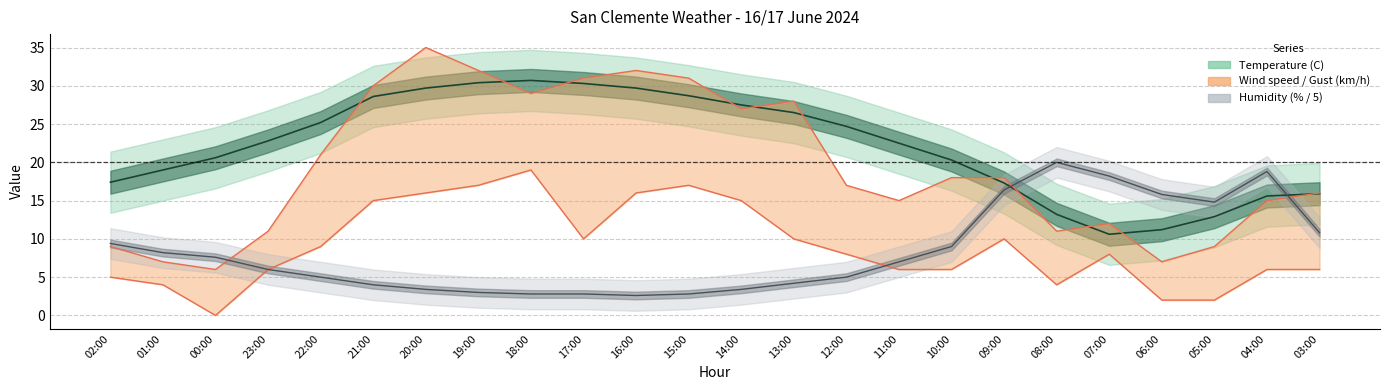

Which has a higher value, 10:00 or 20:00?

20:00